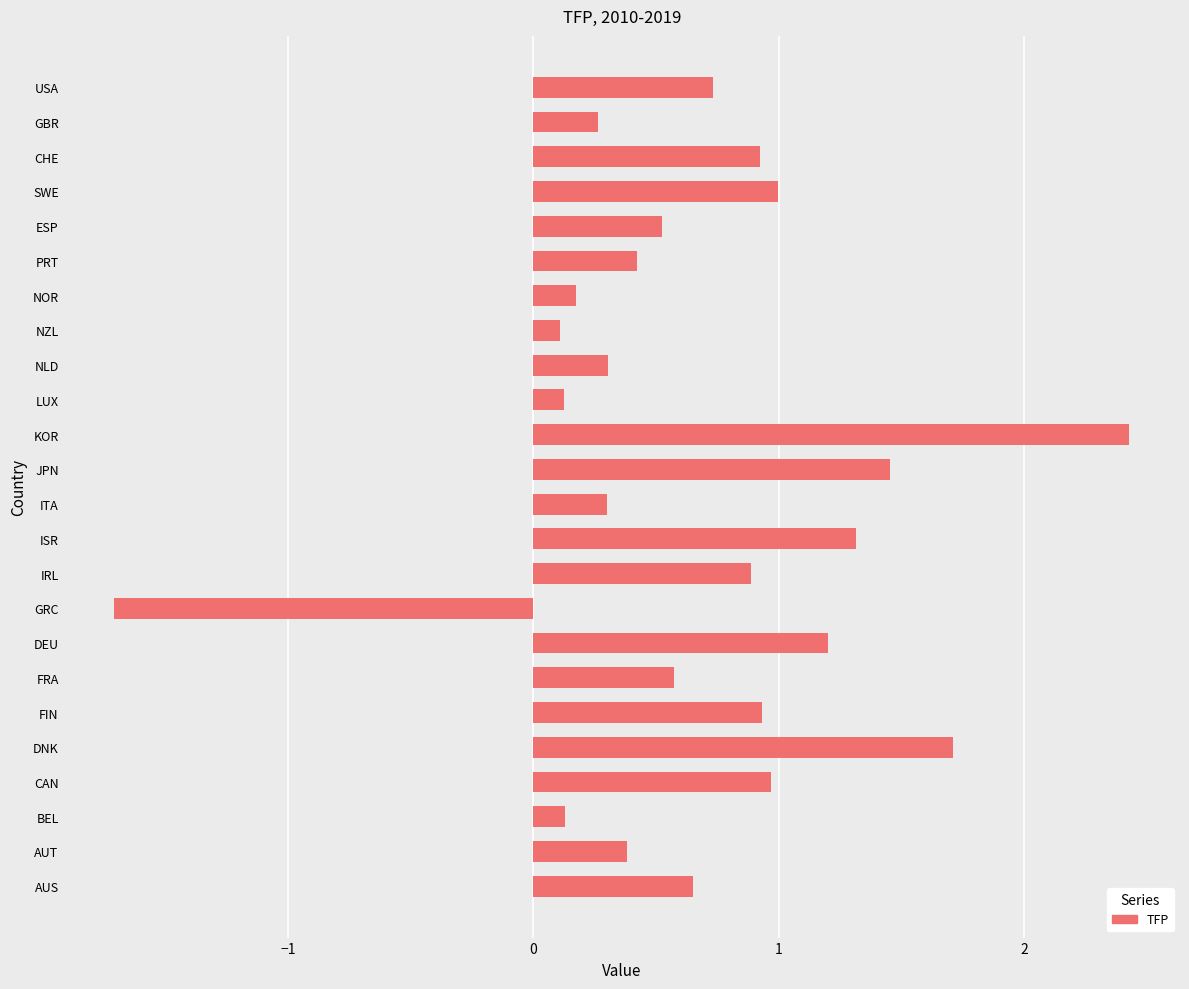

Which category has the lowest value across all series?

GRC